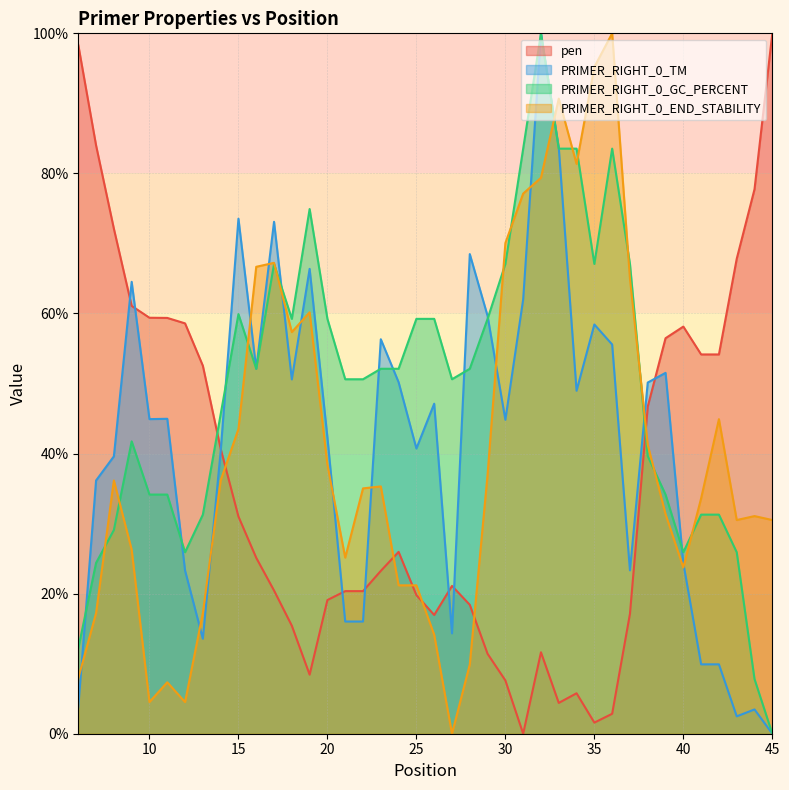

The PRIMER_RIGHT_0_GC_PERCENT series shows 37.4 at 40. True or false?

False